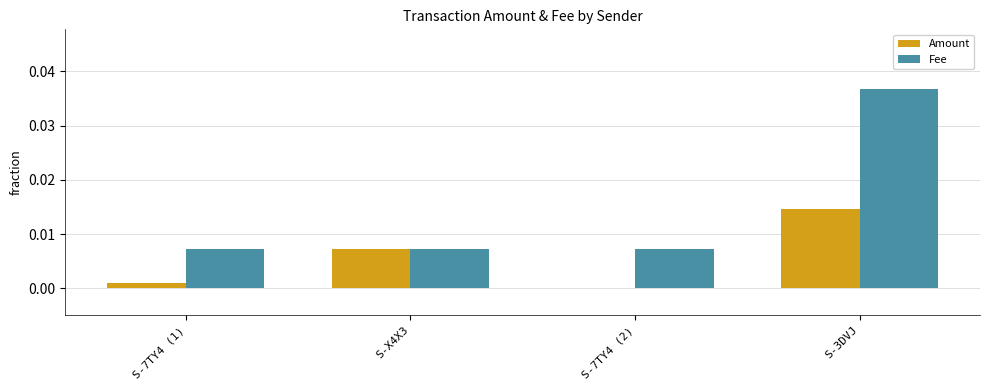

What are all the series names shown in the legend?

Amount, Fee